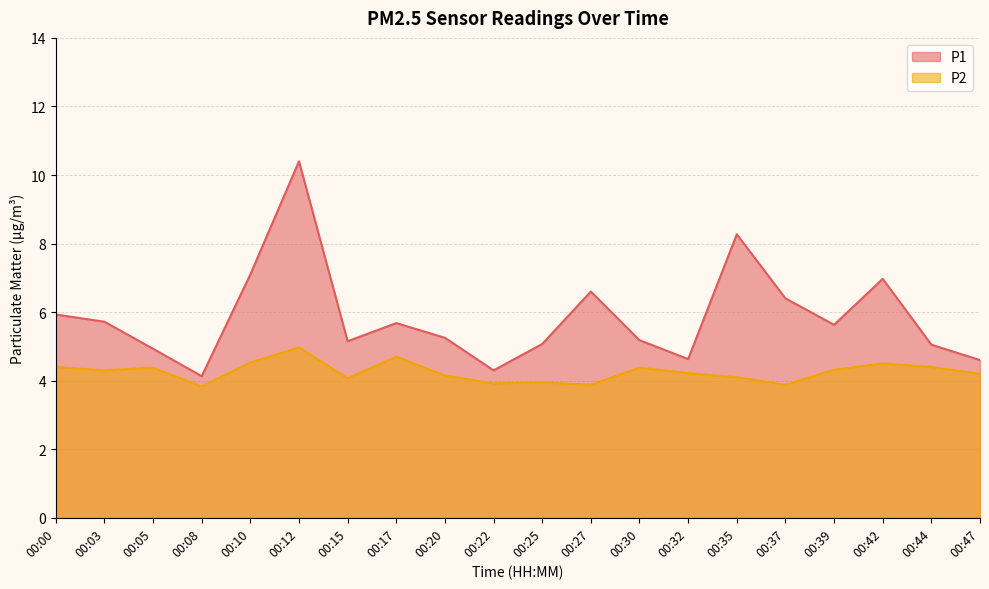

What is the difference between the second highest and second lowest values in the P1 series?

4.0